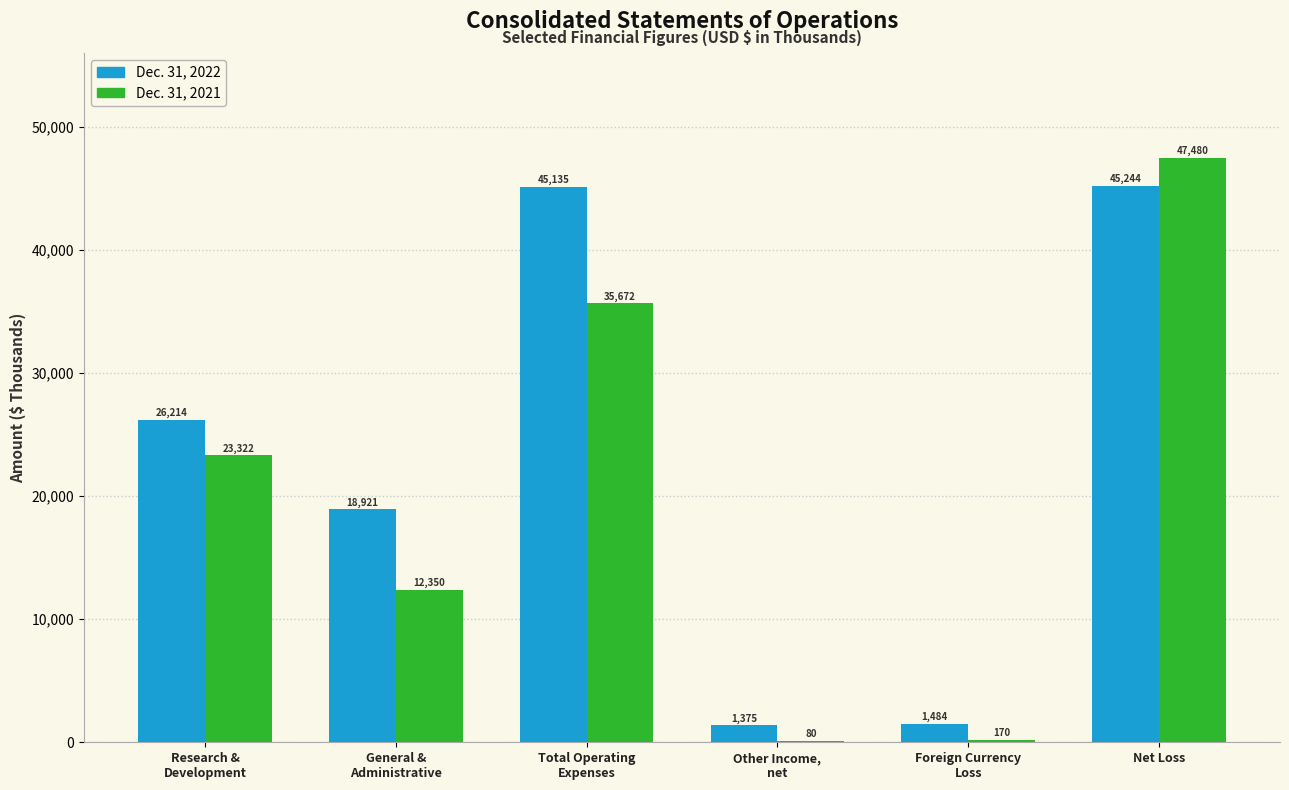

Which series has the largest total across all categories?

Dec. 31, 2022